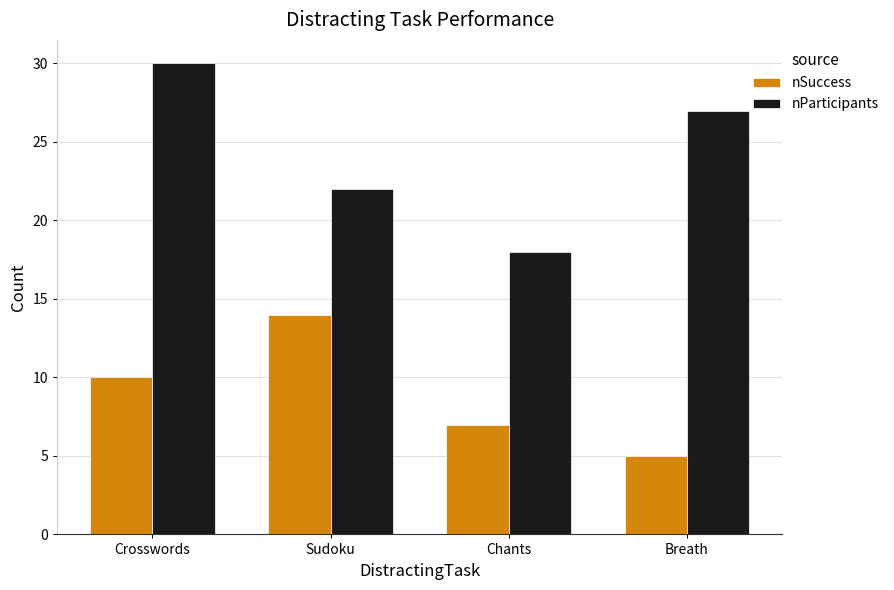

True or false: nSuccess has a value of 5 at Breath.

True